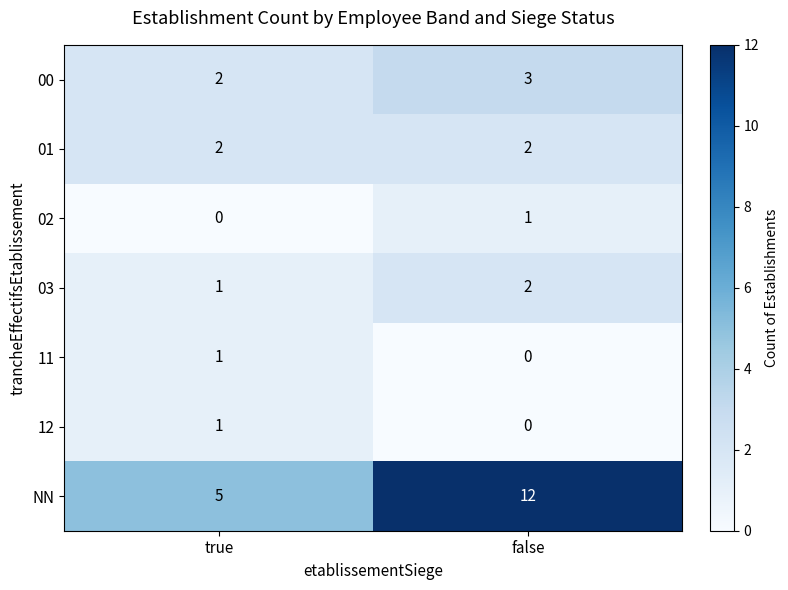

What is the spread (max minus min) of values at true?

5